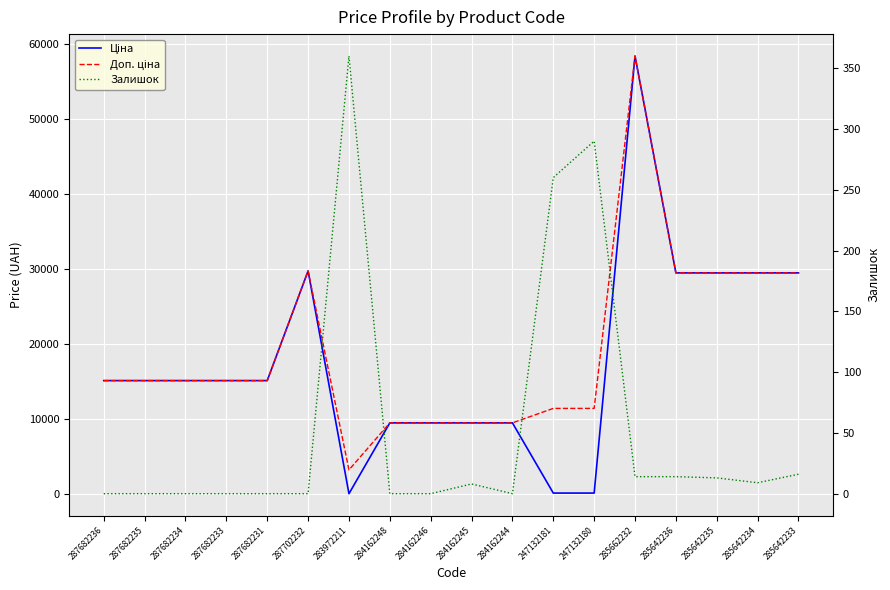

At 285642236, list the series in order from largest to smallest.

Ціна, Доп. ціна, Залишок